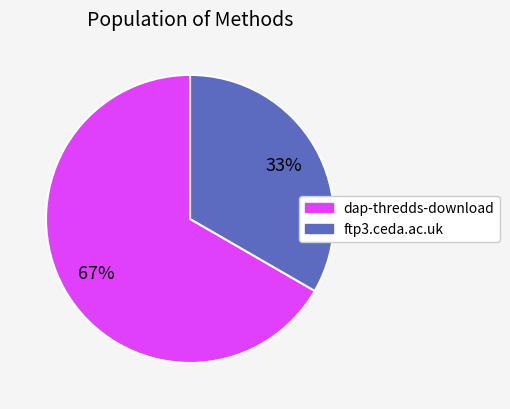

Rank the categories by value from lowest to highest.

ftp3.ceda.ac.uk, dap-thredds-download